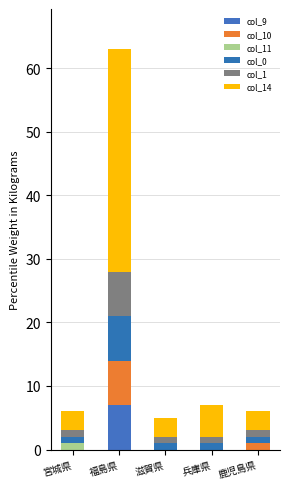

How many categories are shown in the chart?

5